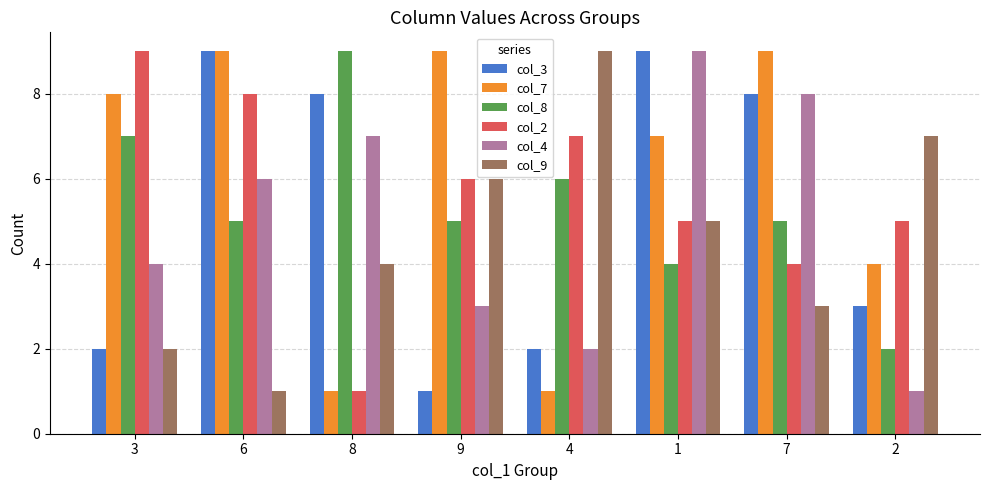

Which category has the lowest value in the col_9 series?

6